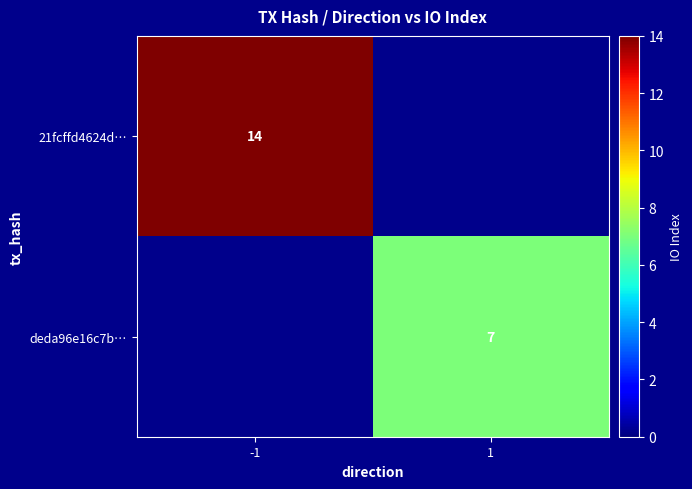

What is the greatest value displayed?

14.0